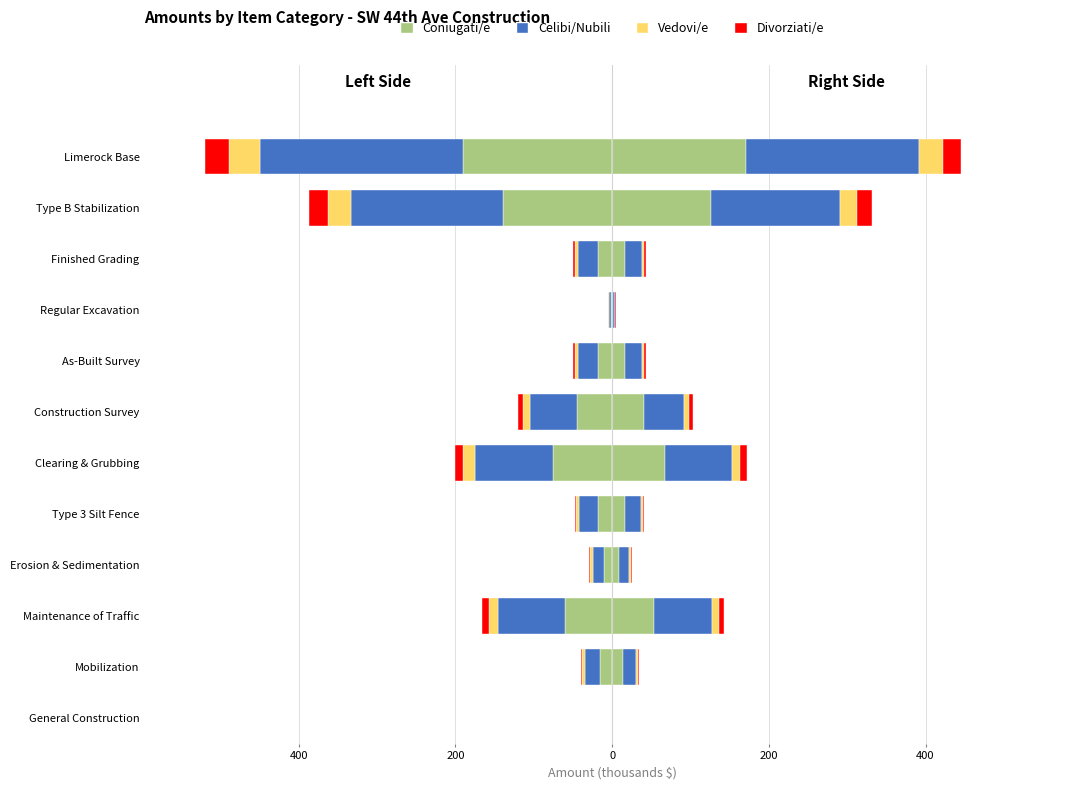

The value of Coniugati/e at Regular Excavation is -3.1. True or false?

False